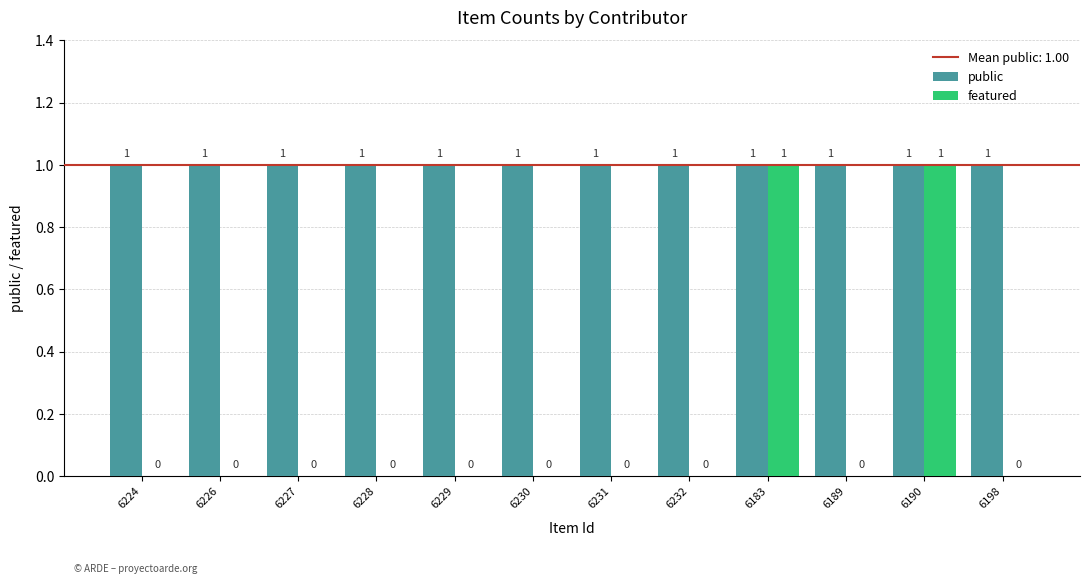

The featured series shows 1 at 6224. True or false?

False